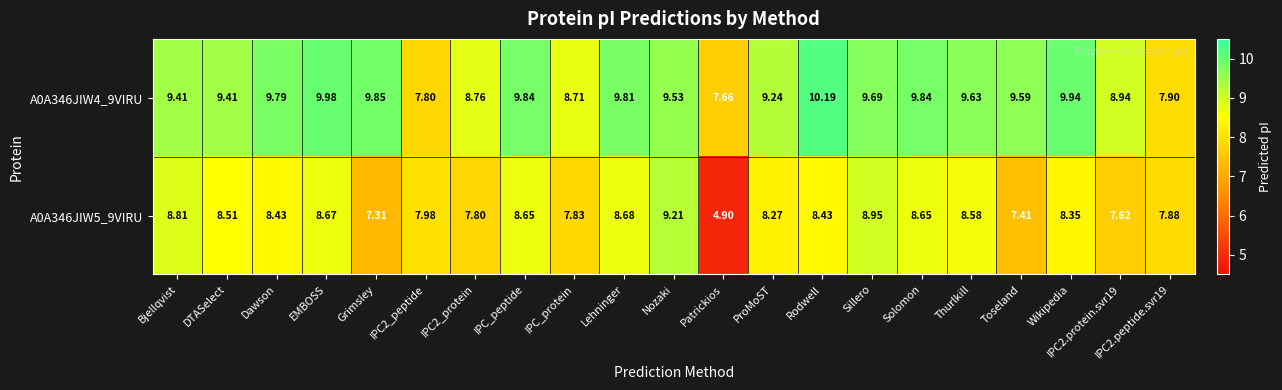

Where is A0A346JIW5_9VIRU nearest to the value 7?

Grimsley